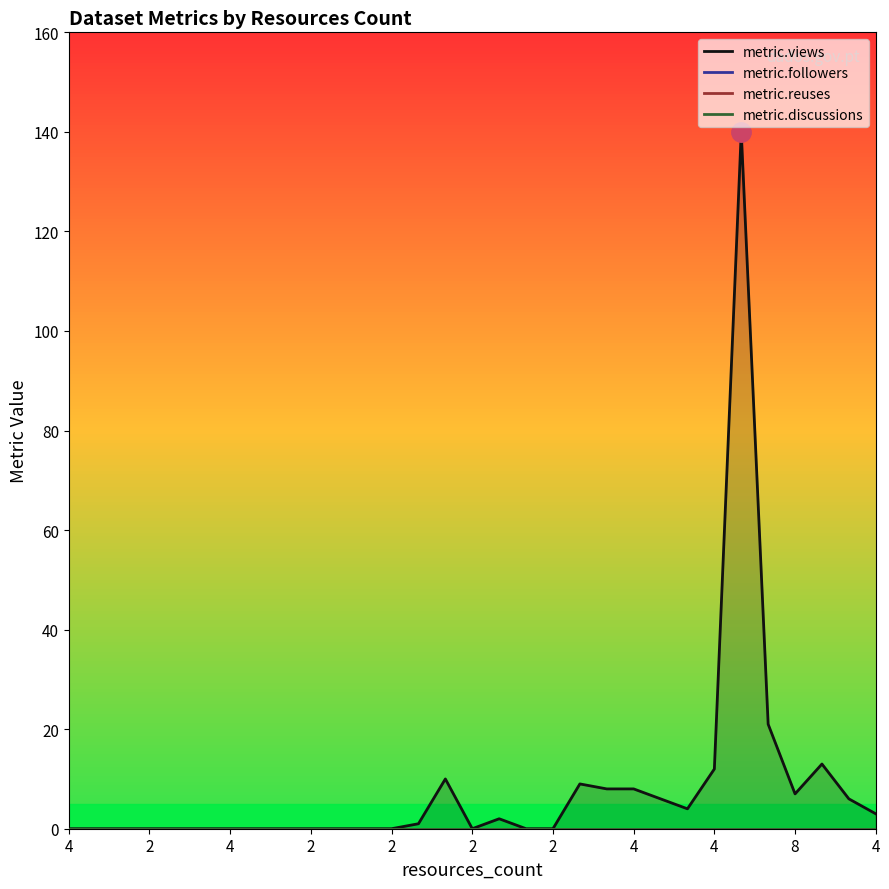

Which series has the largest range (max minus min)?

metric.views